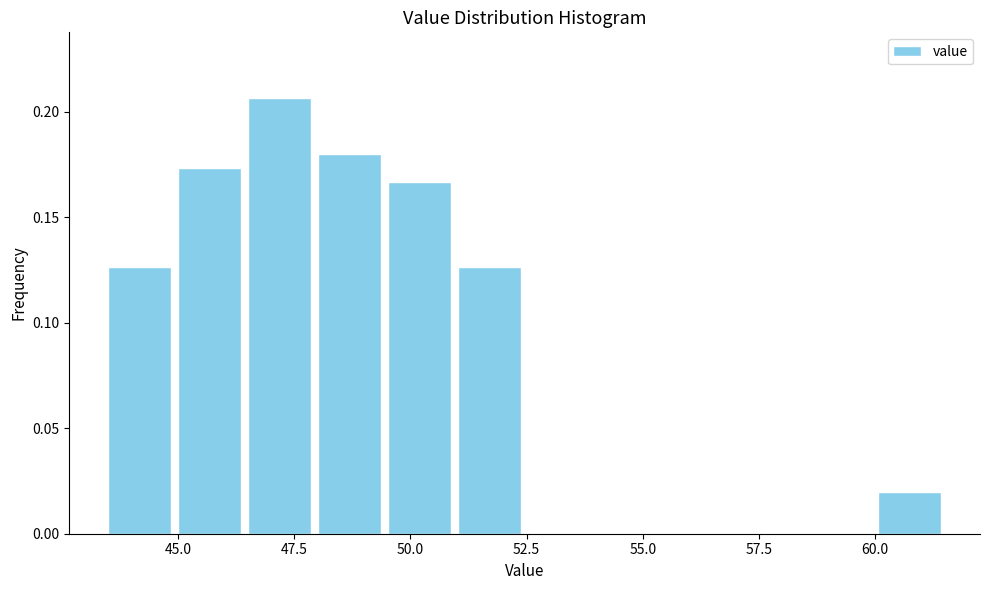

Around what value on the x-axis is the tallest bar? Give the approximate position of its centre, as read against the axis.

47.0